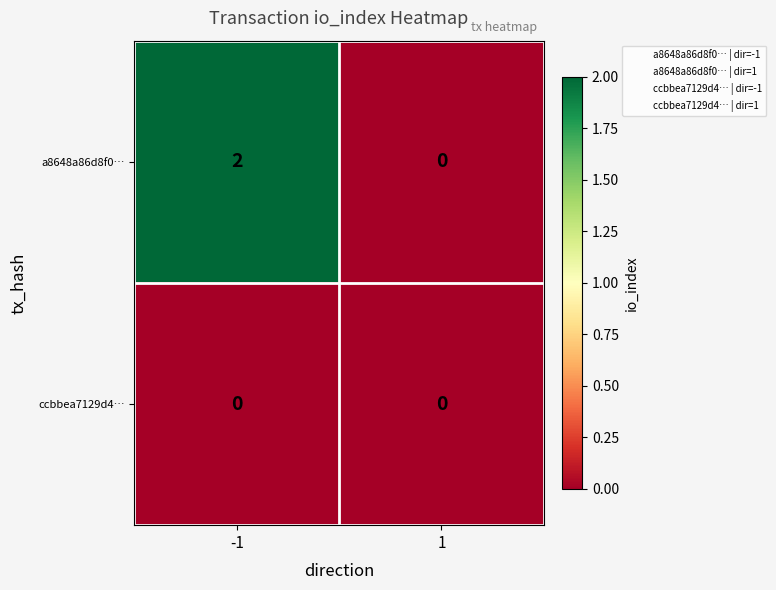

Which series has the widest spread of values?

a8648a86d8f0…